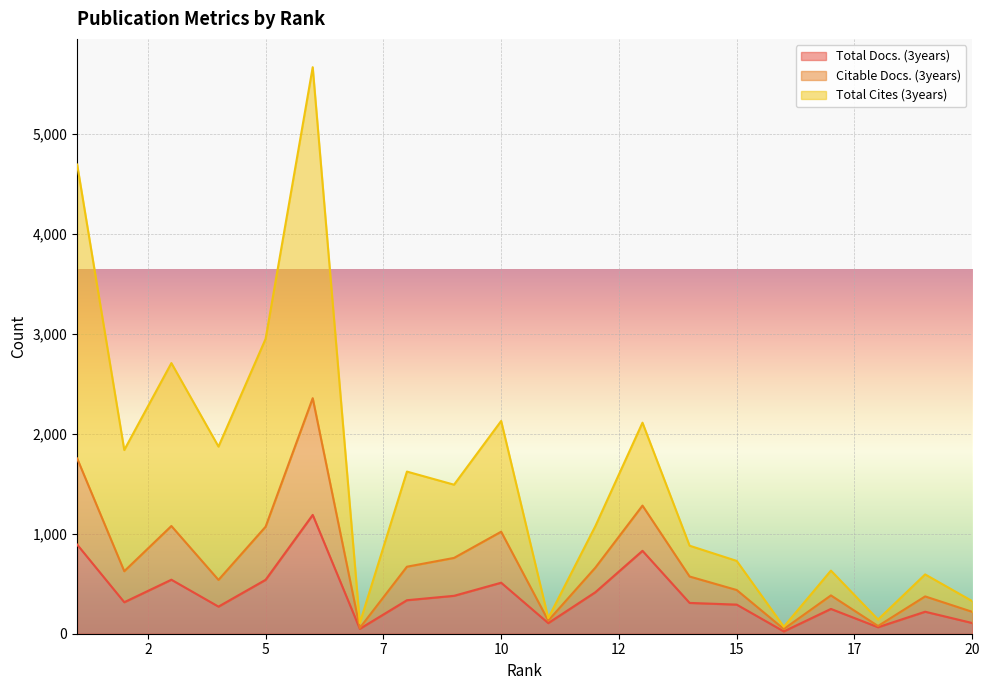

What is the difference between the Total Cites (3years) values at 17 and 7?

524